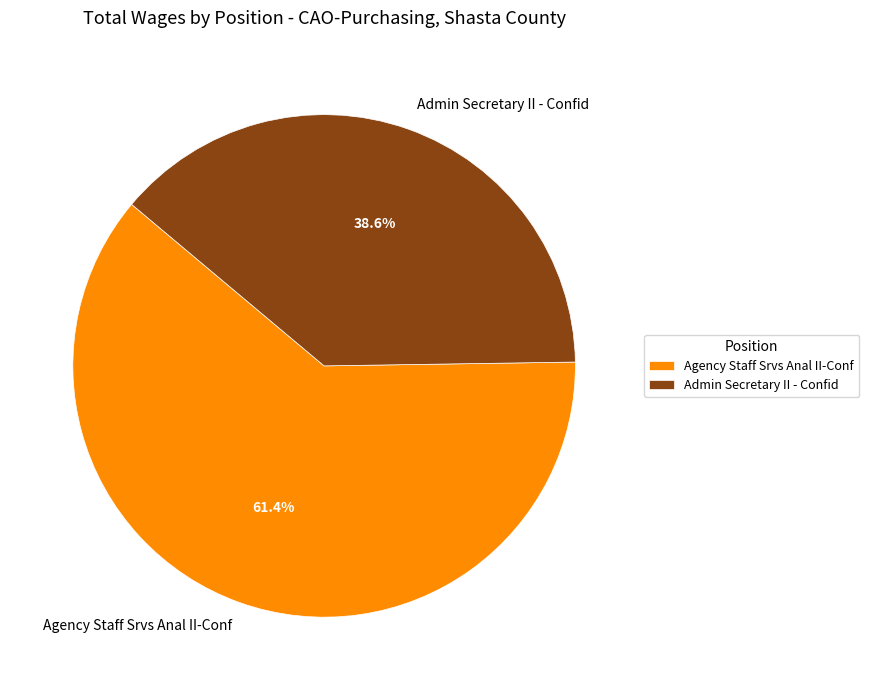

Is it true that Admin Secretary II - Confid is 51% of the pie?

False